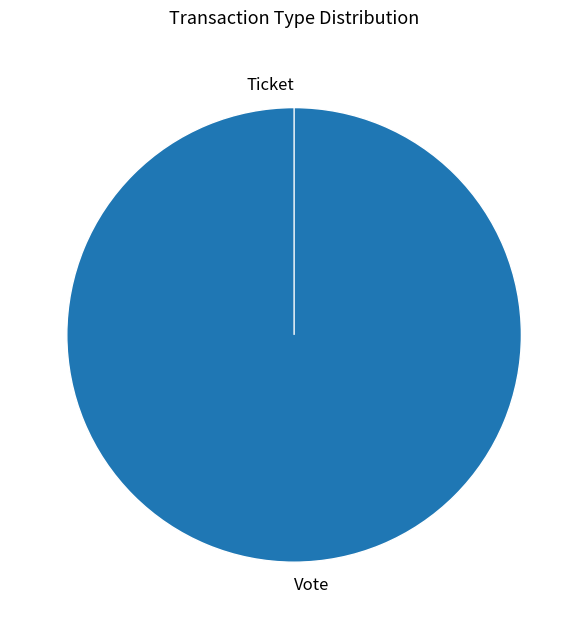

Which has a higher value, Vote or Ticket?

Vote